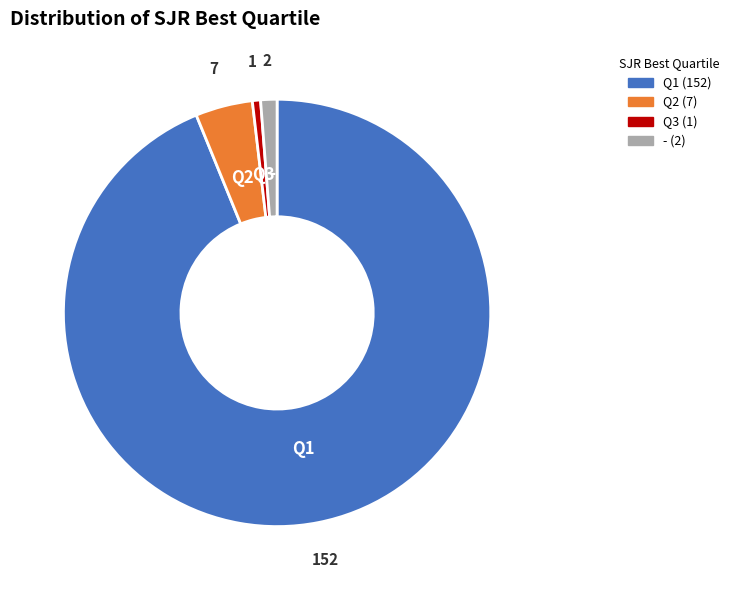

Approximately how many times larger is the value at Q1 compared to Q3?

152.0